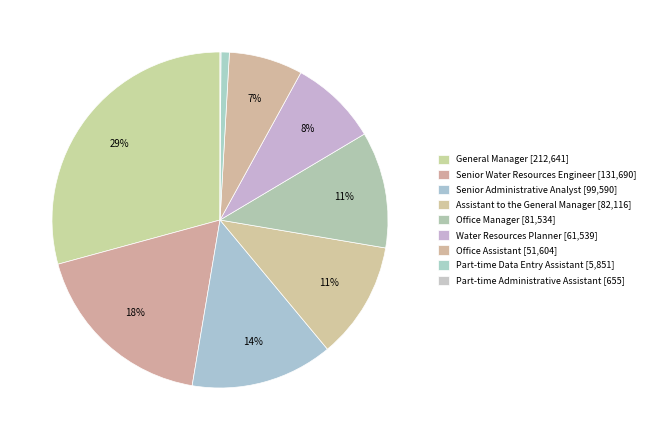

Rank the categories by value from lowest to highest.

Part-time Administrative Assistant, Part-time Data Entry Assistant, Office Assistant, Water Resources Planner, Office Manager, Assistant to the General Manager, Senior Administrative Analyst, Senior Water Resources Engineer, General Manager